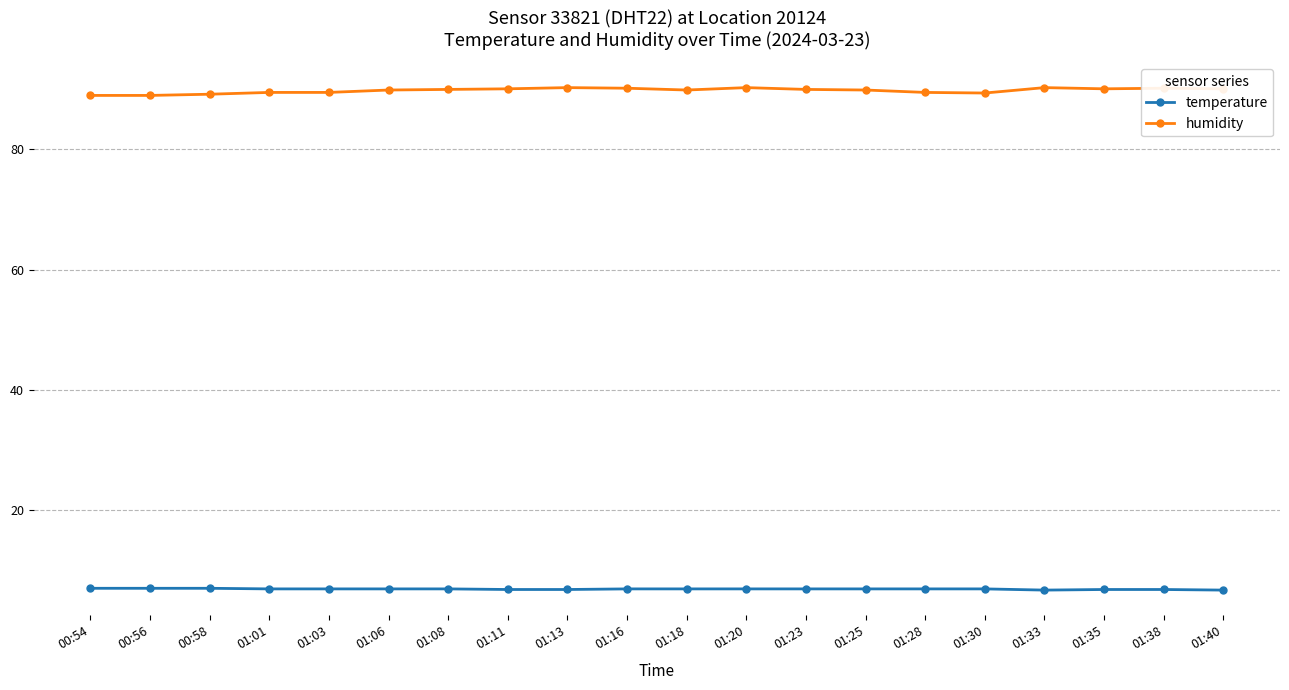

True or false: temperature and humidity intersect in this chart.

False